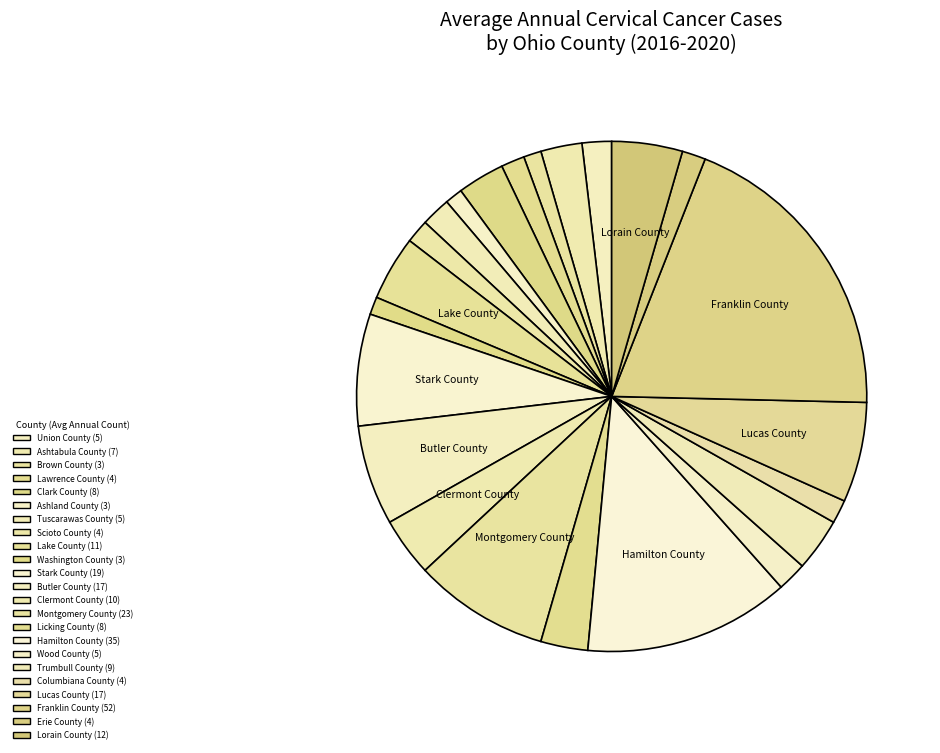

Approximately how many times larger is the value at Brown County compared to Union County?

0.6